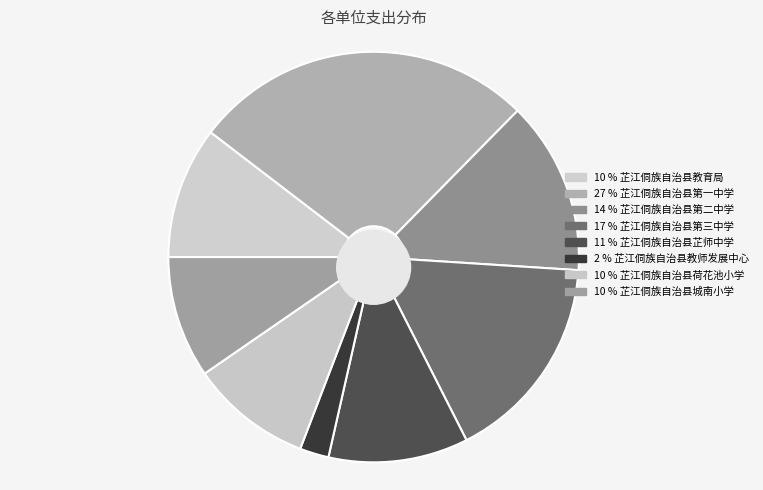

Is it true that 芷江侗族自治县荷花池小学 is 1% of the pie?

False